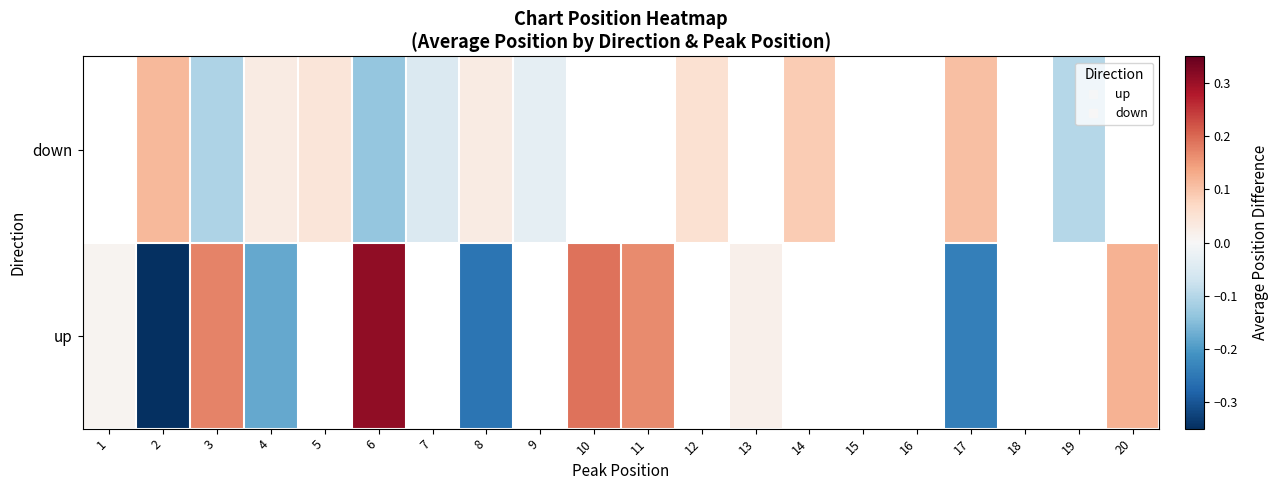

Where is up nearest to the value 0?

1